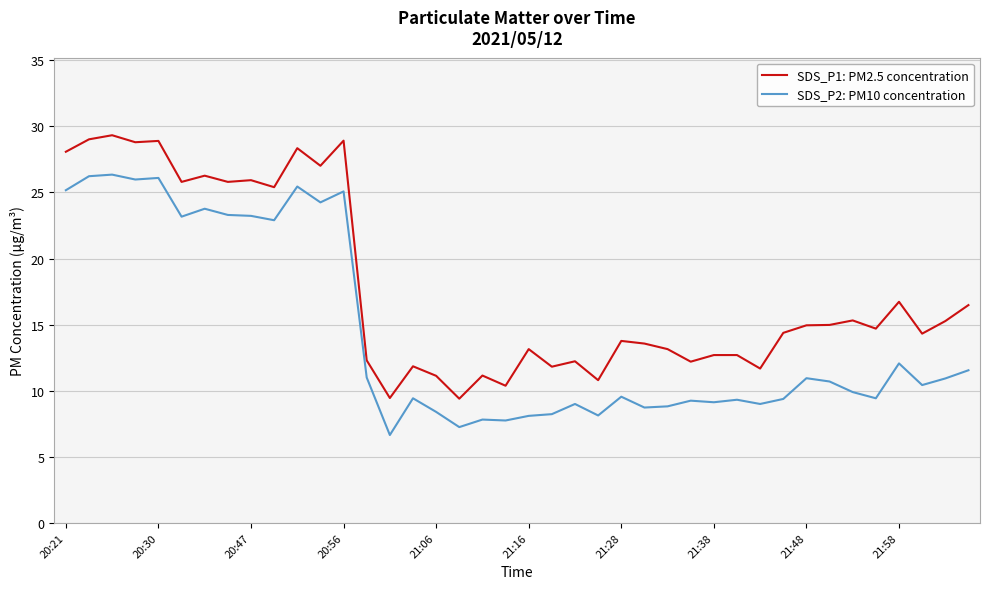

Rank the series by their average value, from highest to lowest.

SDS_P1: PM2.5 concentration, SDS_P2: PM10 concentration